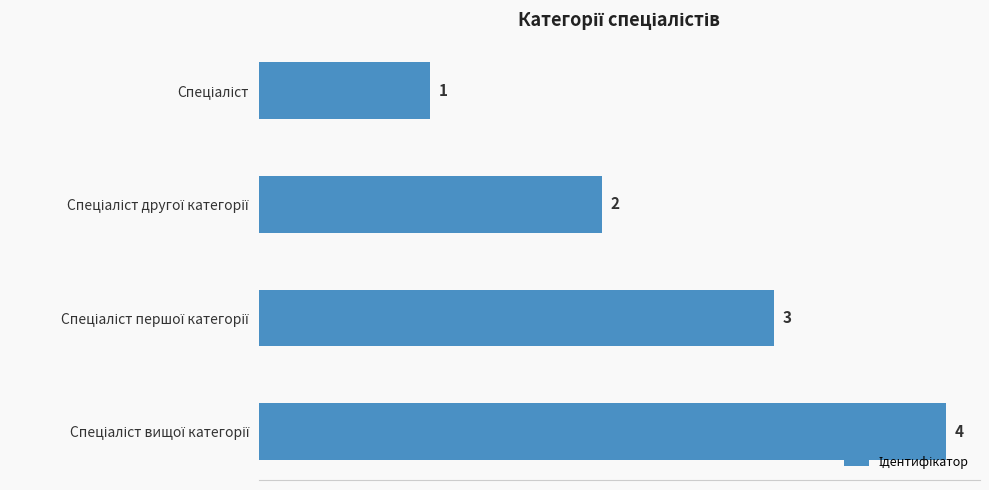

What is the sum of all values?

10